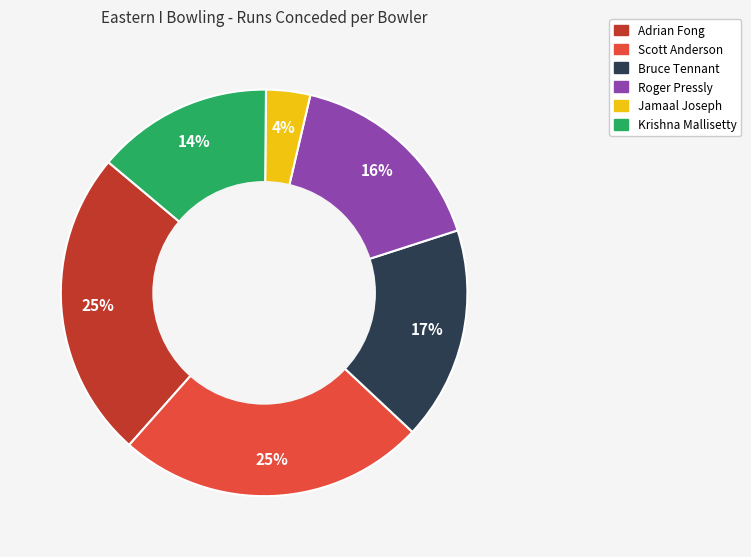

Which slice is the smallest?

Jamaal Joseph